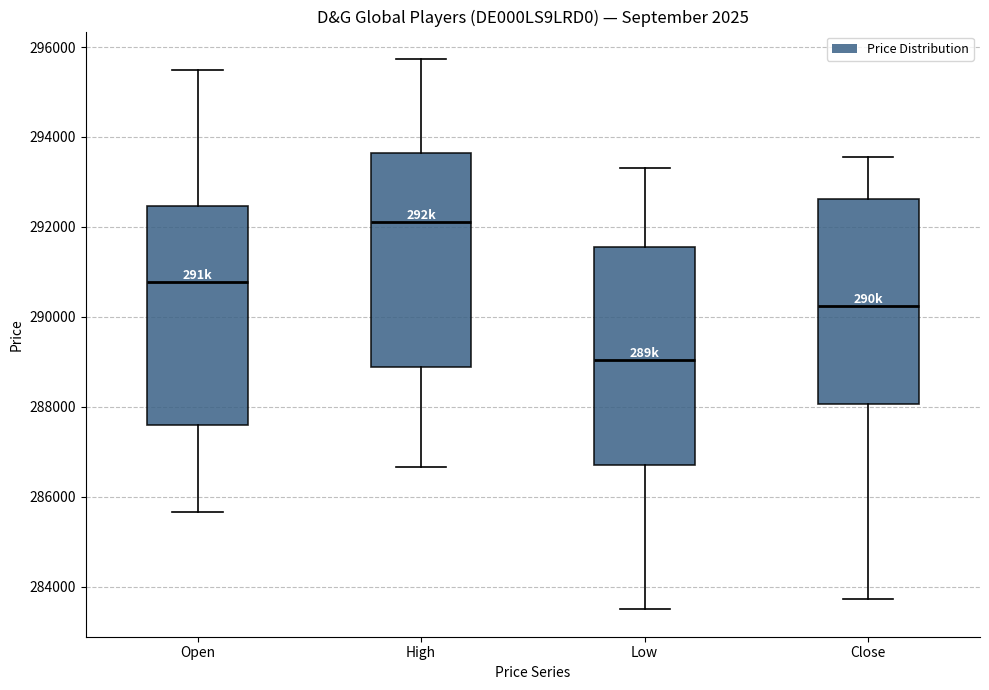

Reading left to right, read every box against the y-axis: the position of its median line, the range the box covers, and the ends of its whiskers. The values are not printed on the chart, so give them approximately, as read against the axis.

Open: median 290800, box 287600 to 292400, whiskers 285600 to 295400
High: median 292200, box 288800 to 293600, whiskers 286600 to 295800
Low: median 289000, box 286800 to 291600, whiskers 283400 to 293400
Close: median 290200, box 288000 to 292600, whiskers 283800 to 293600